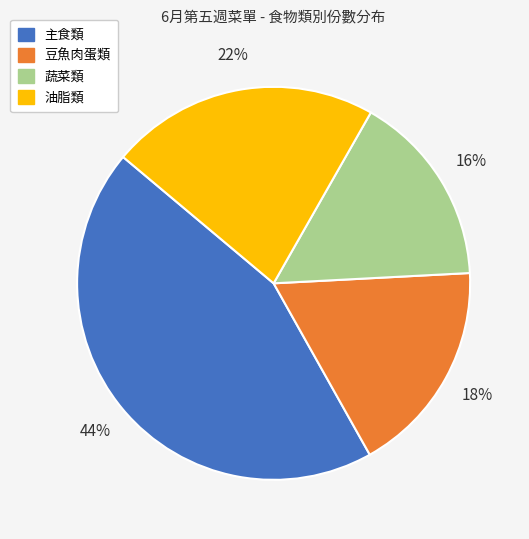

The 蔬菜類 slice represents 16% of the pie. True or false?

True